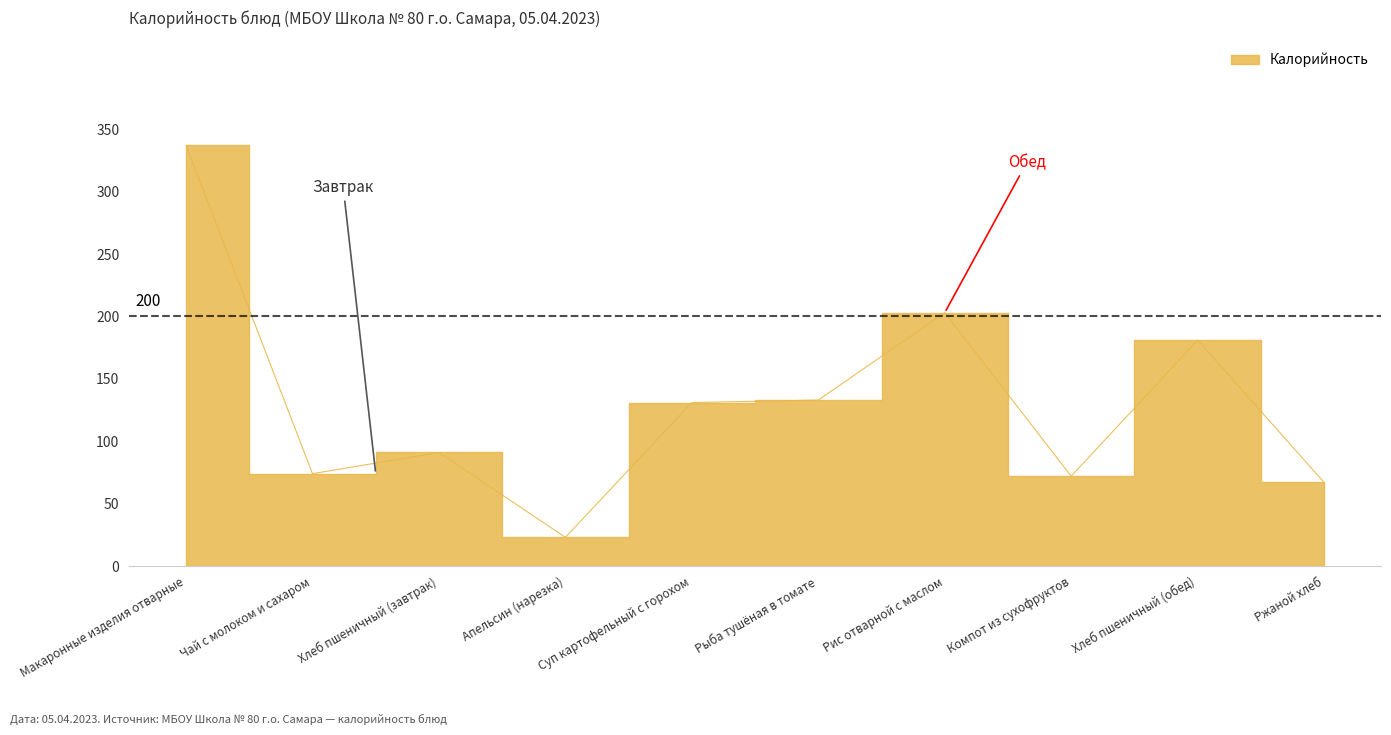

What is the difference between the values at Чай с молоком и сахаром and Суп картофельный с горохом?

57